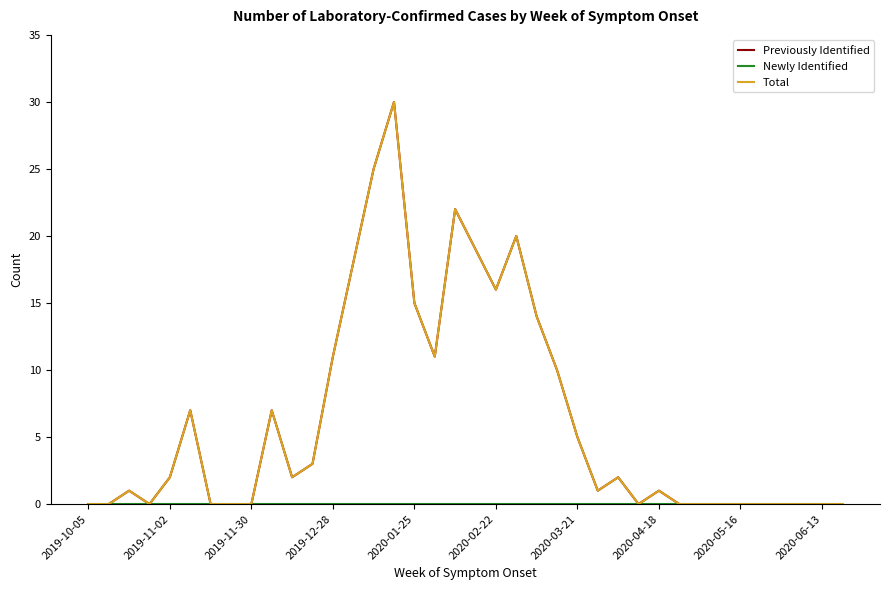

Is this an area chart (filled region under the line)?

No